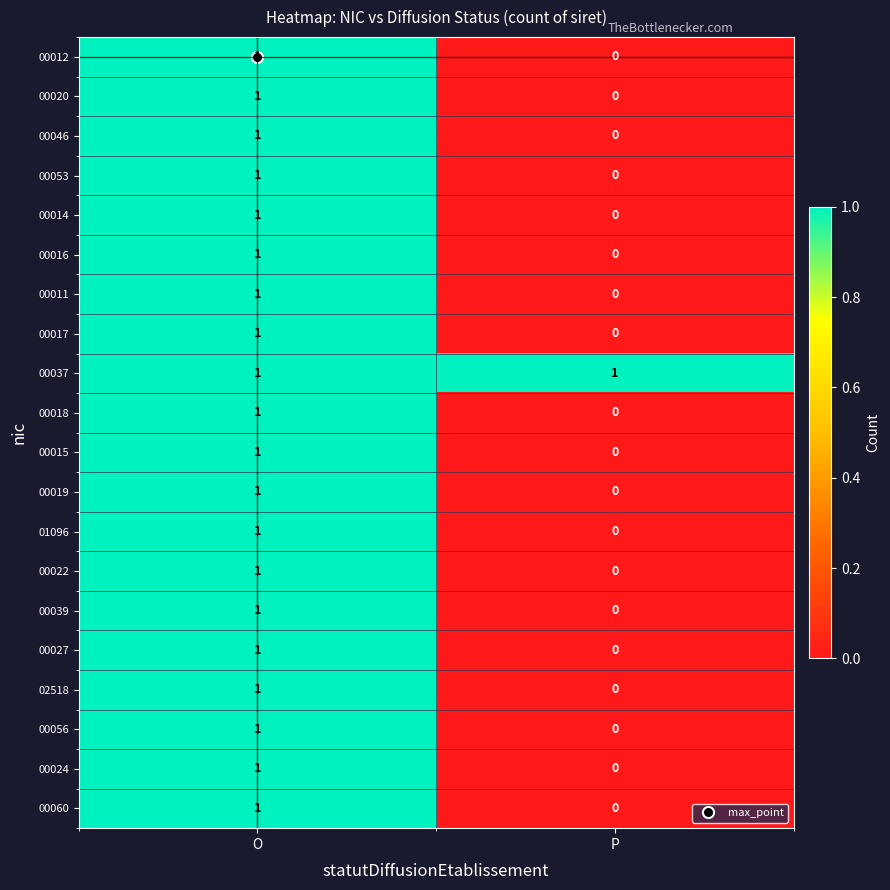

Is it true that 00039 equals 0 at P?

True